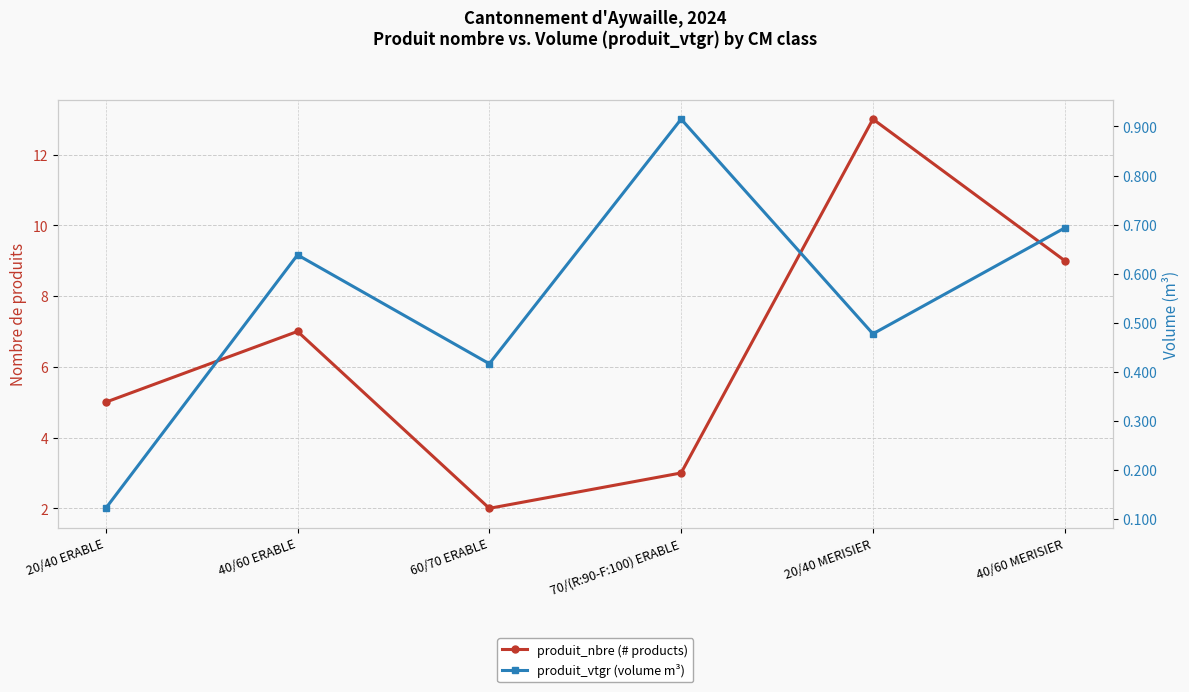

True or false: produit_vtgr (volume m³) has a value of 0.6 at 40/60 ERABLE.

True